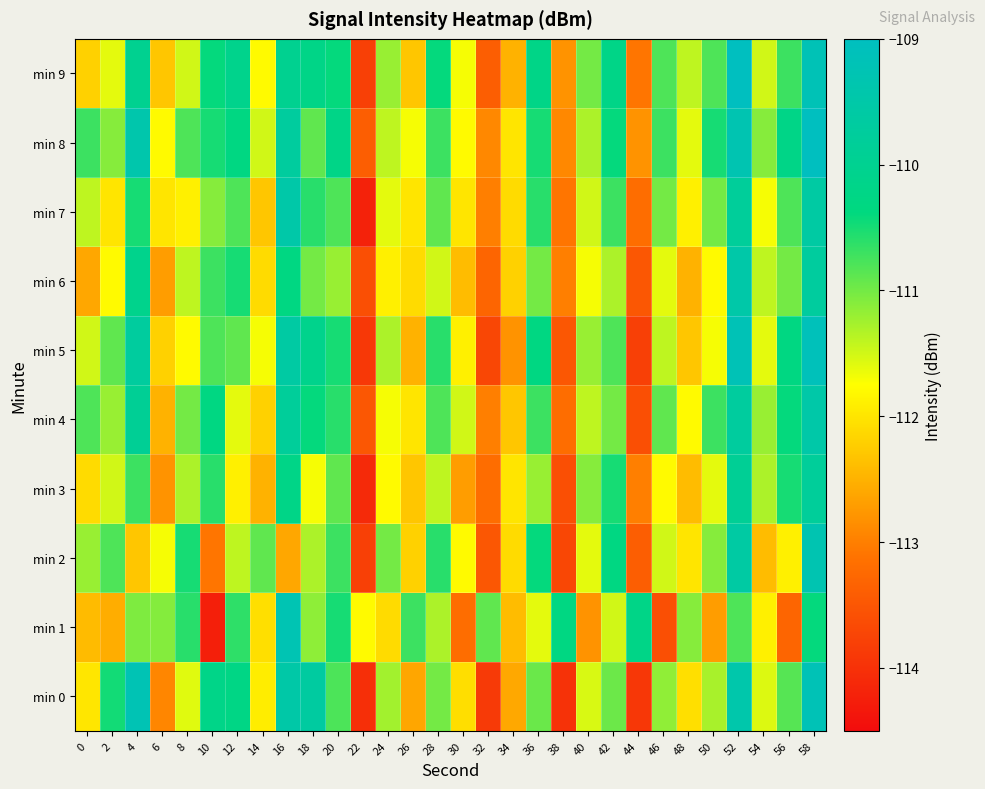

Reading left to right, what are all the values shown in this chart?

min 0: 0=-112.0	2=-110.5	4=-109.2	6=-112.9	8=-111.6	10=-110.2	12=-110.2	14=-111.9	16=-109.5	18=-109.7	20=-110.8	22=-114.0	24=-111.2	26=-112.6	28=-111.0	30=-112.1	32=-113.9	34=-112.6	36=-110.9	38=-114.0	40=-111.5	42=-111.0	44=-113.9	46=-111.1	48=-112.1	50=-111.3	52=-109.4	54=-111.6	56=-110.8	58=-109.2
min 1: 0=-112.4	2=-112.5	4=-111.1	6=-111.1	8=-110.6	10=-114.2	12=-110.6	14=-112.1	16=-109.3	18=-111.1	20=-110.5	22=-111.8	24=-112.1	26=-110.7	28=-111.3	30=-113.2	32=-110.9	34=-112.4	36=-111.6	38=-110.3	40=-112.8	42=-111.5	44=-110.2	46=-113.6	48=-111.1	50=-112.7	52=-110.8	54=-111.9	56=-113.3	58=-110.4
min 2: 0=-111.2	2=-110.8	4=-112.3	6=-111.7	8=-110.5	10=-113.1	12=-111.4	14=-110.9	16=-112.6	18=-111.3	20=-110.7	22=-113.8	24=-111.0	26=-112.2	28=-110.6	30=-111.8	32=-113.5	34=-112.1	36=-110.4	38=-113.7	40=-111.6	42=-110.3	44=-113.4	46=-111.5	48=-112.0	50=-111.1	52=-109.6	54=-112.4	56=-111.9	58=-109.3
min 3: 0=-112.1	2=-111.5	4=-110.7	6=-112.8	8=-111.3	10=-110.6	12=-111.9	14=-112.5	16=-110.2	18=-111.7	20=-110.9	22=-114.1	24=-111.8	26=-112.3	28=-111.4	30=-112.7	32=-113.2	34=-112.0	36=-111.2	38=-113.6	40=-111.1	42=-110.5	44=-113.0	46=-111.8	48=-112.4	50=-111.6	52=-109.9	54=-111.3	56=-110.5	58=-109.8
min 4: 0=-110.8	2=-111.2	4=-109.9	6=-112.5	8=-111.0	10=-110.3	12=-111.6	14=-112.2	16=-109.8	18=-110.4	20=-110.6	22=-113.5	24=-111.7	26=-112.0	28=-110.8	30=-111.5	32=-113.0	34=-112.3	36=-110.7	38=-113.2	40=-111.4	42=-111.0	44=-113.6	46=-110.9	48=-111.8	50=-110.7	52=-109.7	54=-111.2	56=-110.4	58=-109.5
min 5: 0=-111.5	2=-110.9	4=-109.7	6=-112.2	8=-111.8	10=-110.8	12=-110.9	14=-111.7	16=-109.6	18=-110.1	20=-110.5	22=-113.9	24=-111.3	26=-112.5	28=-110.6	30=-111.9	32=-113.7	34=-112.8	36=-110.3	38=-113.5	40=-111.2	42=-110.8	44=-113.8	46=-111.4	48=-112.3	50=-111.7	52=-109.2	54=-111.6	56=-110.3	58=-109.1
min 6: 0=-112.6	2=-111.8	4=-110.1	6=-112.7	8=-111.4	10=-110.7	12=-110.5	14=-112.1	16=-110.3	18=-111.0	20=-111.2	22=-113.6	24=-111.9	26=-112.1	28=-111.5	30=-112.4	32=-113.3	34=-112.2	36=-111.0	38=-113.0	40=-111.7	42=-111.3	44=-113.5	46=-111.6	48=-112.5	50=-111.8	52=-109.5	54=-111.4	56=-111.0	58=-109.7
min 7: 0=-111.4	2=-112.0	4=-110.5	6=-112.0	8=-111.9	10=-111.1	12=-110.8	14=-112.3	16=-109.5	18=-110.6	20=-110.8	22=-114.2	24=-111.6	26=-112.0	28=-110.9	30=-112.0	32=-113.0	34=-112.1	36=-110.6	38=-113.1	40=-111.5	42=-110.7	44=-113.2	46=-111.0	48=-111.9	50=-111.0	52=-109.8	54=-111.7	56=-110.8	58=-109.6
min 8: 0=-110.7	2=-111.1	4=-109.4	6=-111.8	8=-110.8	10=-110.5	12=-110.3	14=-111.5	16=-109.7	18=-110.9	20=-110.2	22=-113.4	24=-111.4	26=-111.7	28=-110.7	30=-111.8	32=-112.9	34=-112.0	36=-110.5	38=-112.9	40=-111.3	42=-110.4	44=-112.8	46=-110.7	48=-111.6	50=-110.5	52=-109.3	54=-111.1	56=-110.2	58=-109.0
min 9: 0=-112.2	2=-111.6	4=-110.0	6=-112.3	8=-111.5	10=-110.4	12=-110.1	14=-111.8	16=-110.0	18=-110.2	20=-110.4	22=-113.8	24=-111.2	26=-112.3	28=-110.4	30=-111.7	32=-113.4	34=-112.5	36=-110.2	38=-112.8	40=-111.0	42=-110.2	44=-113.1	46=-110.8	48=-111.4	50=-110.8	52=-109.0	54=-111.5	56=-110.7	58=-109.2